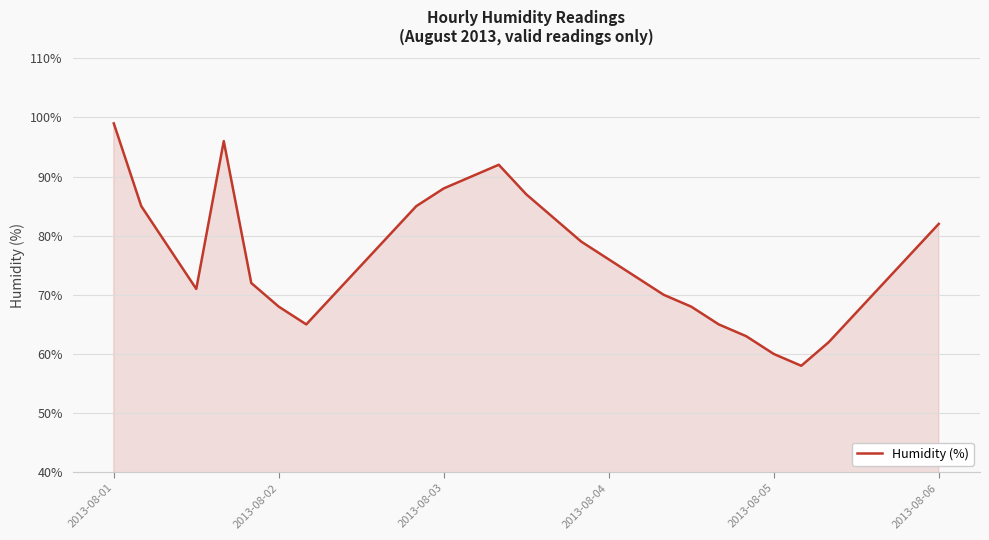

What is the sum of all values?

2356